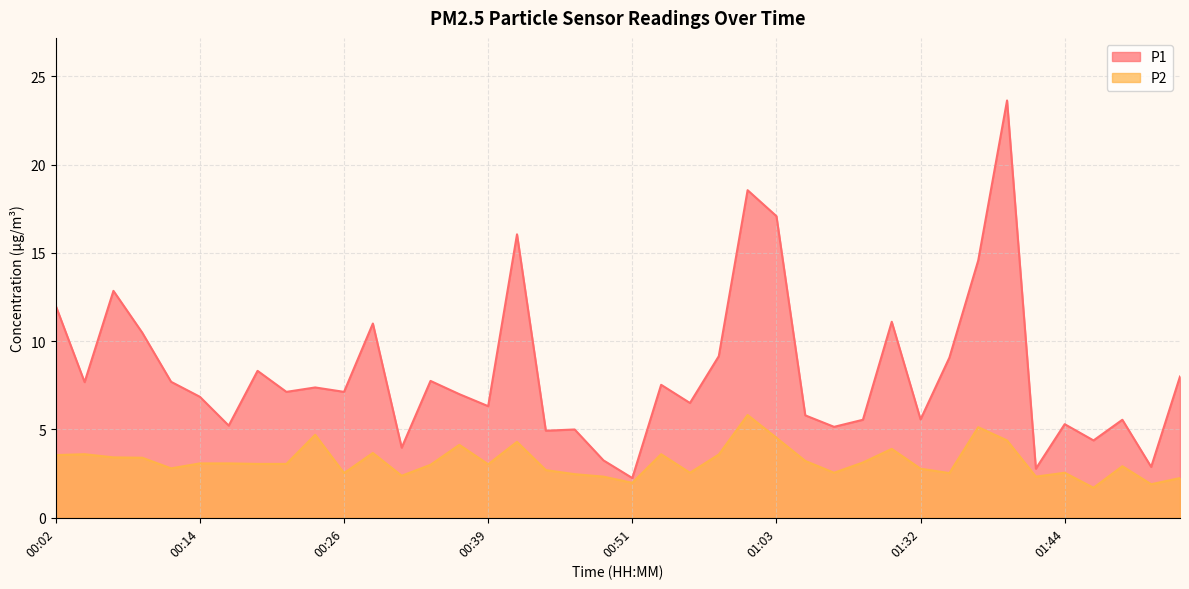

List the series in order of their overall mean, highest first.

P1, P2